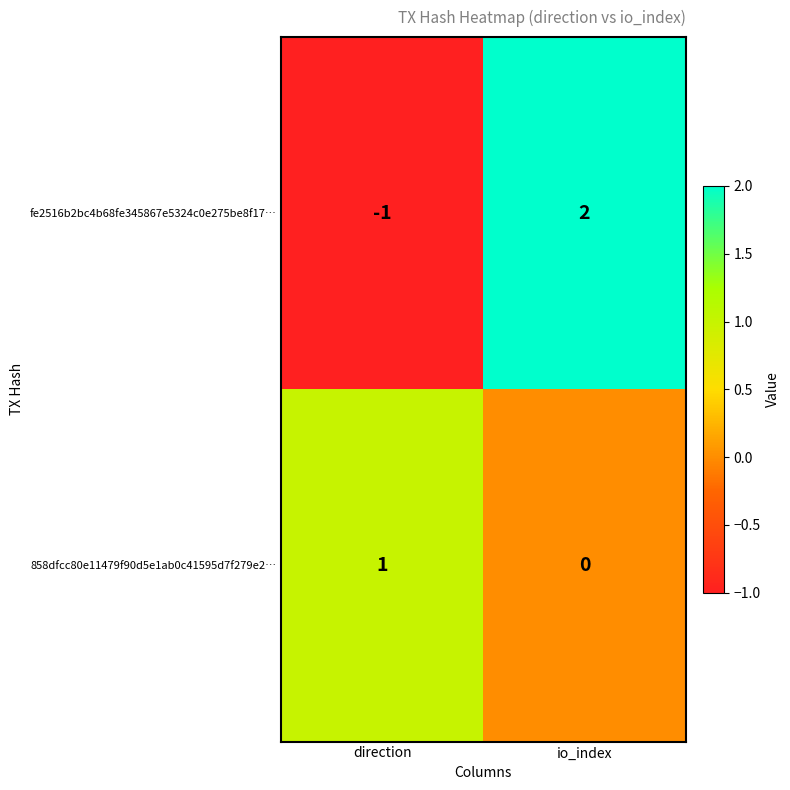

True or false: fe2516b2bc4b68fe345867e5324c0e275be8f17… has a value of -1 at direction.

True